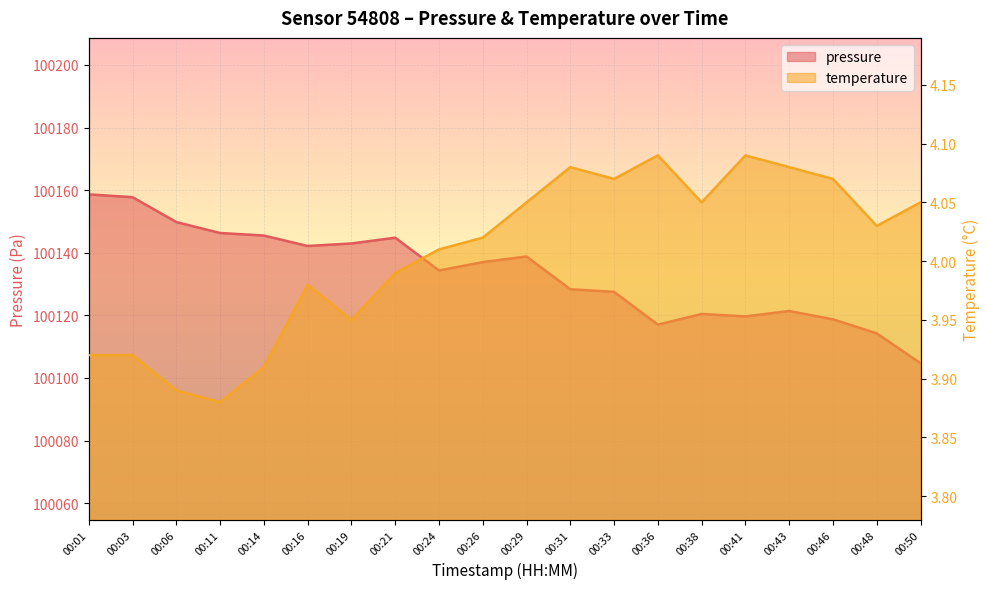

Which has a higher value, 00:14 or 00:06?

00:06